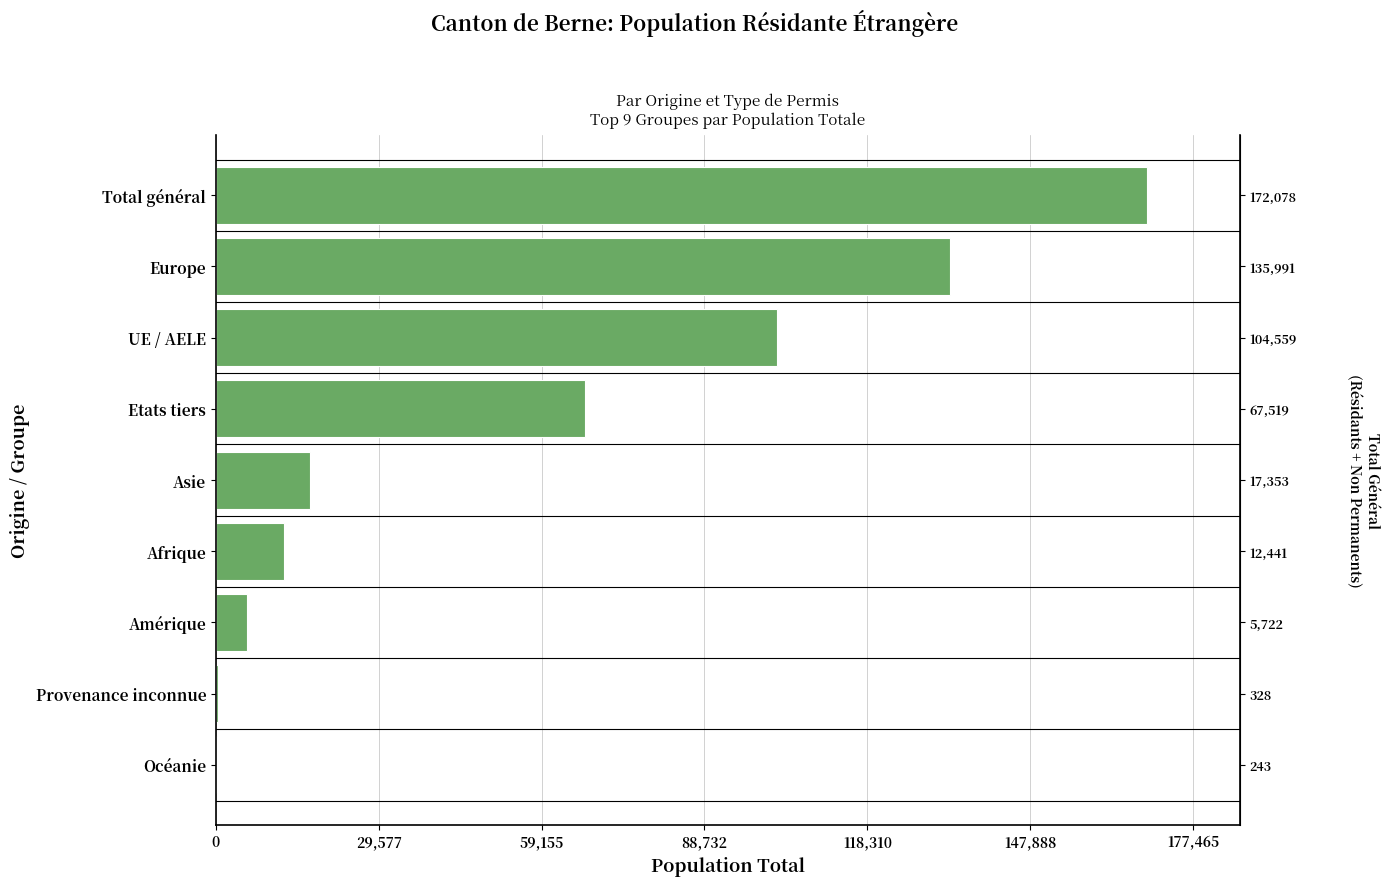

How many values are below 17170?

4